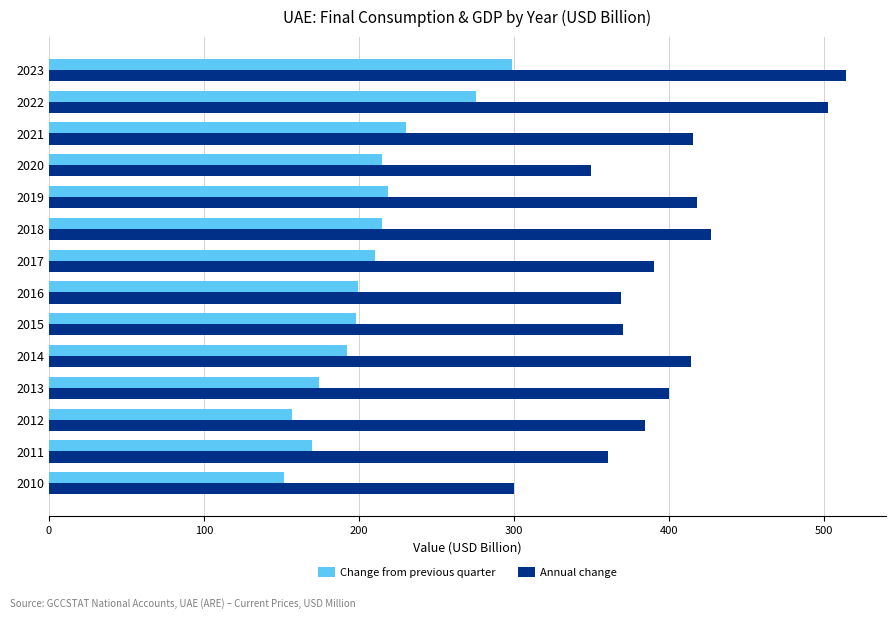

What is the sum of all Annual change values?

5616.6